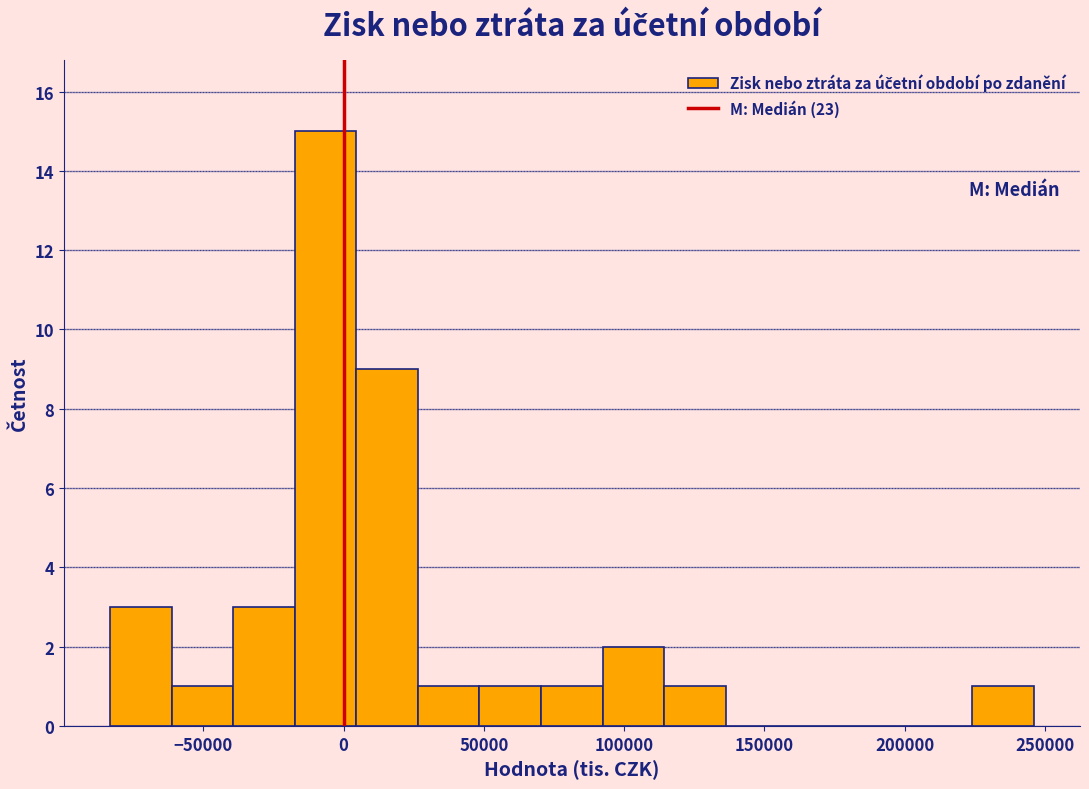

How tall is the bar that spans 5000 to 25000 on the x-axis? Neither the bar edges nor the heights are printed on the chart, so give them approximately, as read against the axes.

9